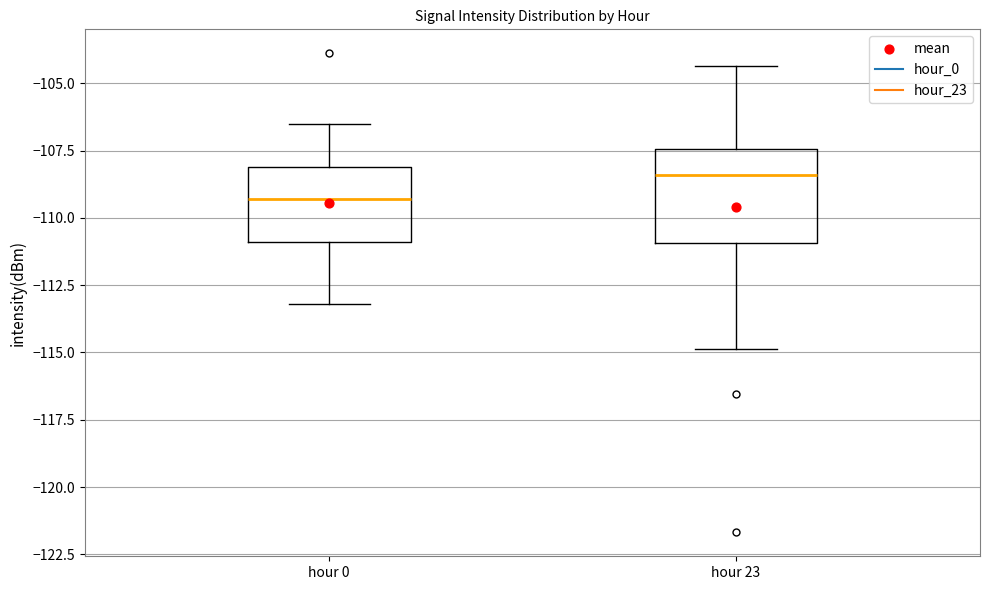

Reading left to right, read every box against the y-axis: the position of its median line, the range the box covers, and the ends of its whiskers. The values are not printed on the chart, so give them approximately, as read against the axis.

hour 0: median -109.5, box -111.0 to -108.0, whiskers -113.0 to -106.5
hour 23: median -108.5, box -111.0 to -107.5, whiskers -115.0 to -104.5